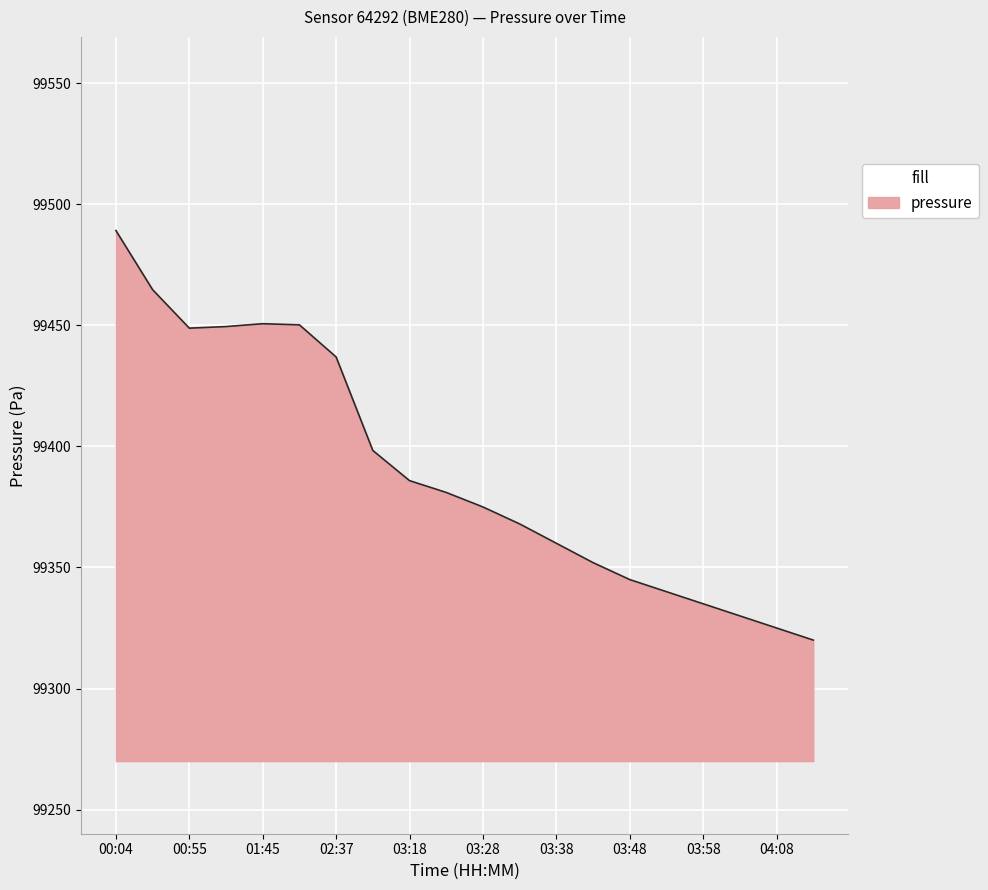

What is the smallest value displayed?

99320.0